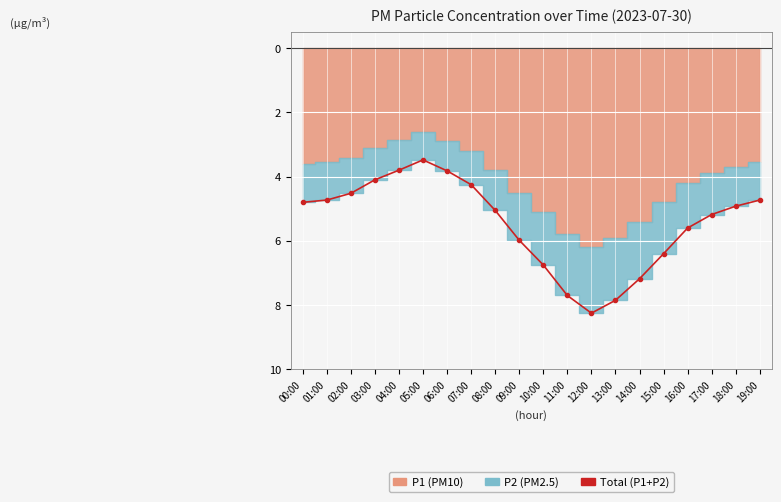

What is the difference between the second highest and minimum values?

4.5